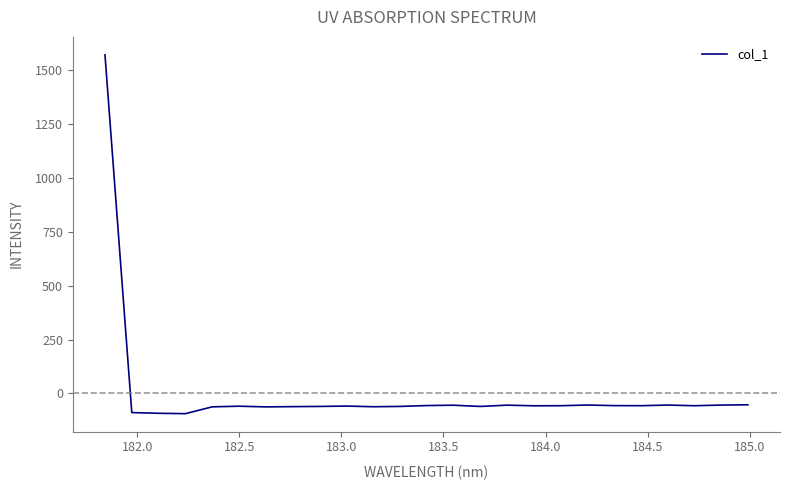

What is the difference between the maximum and minimum values?

1664.5